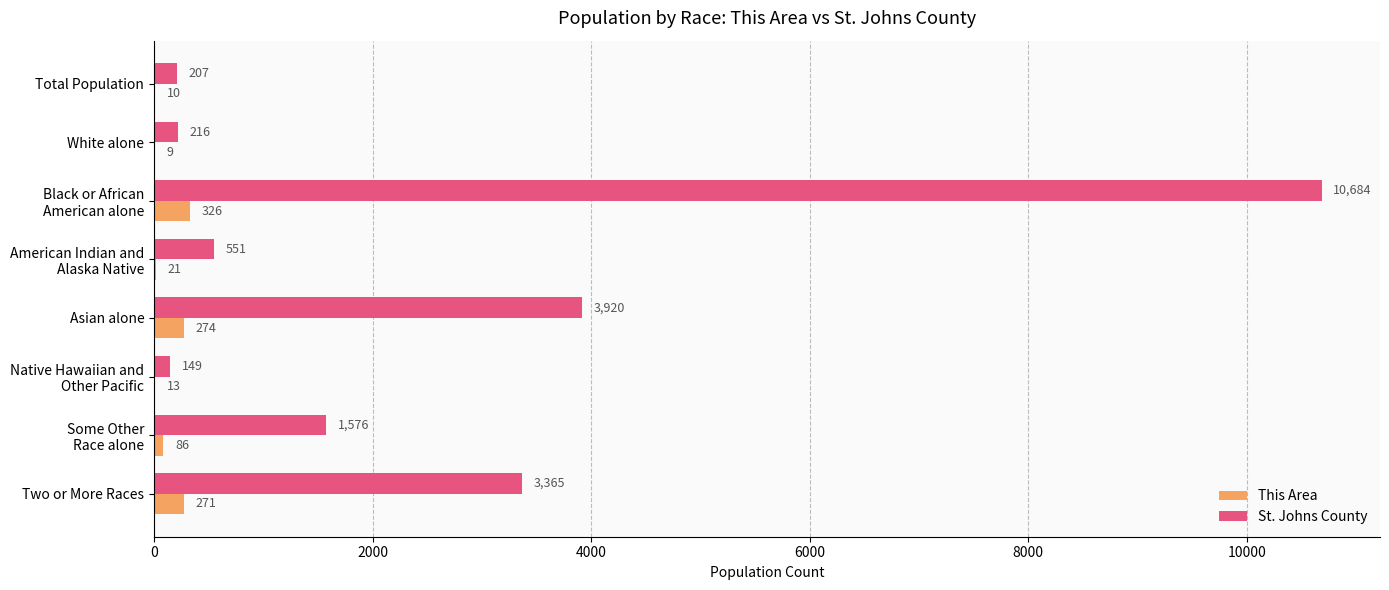

At which category is the sum across all series the highest?

Black or African
American alone